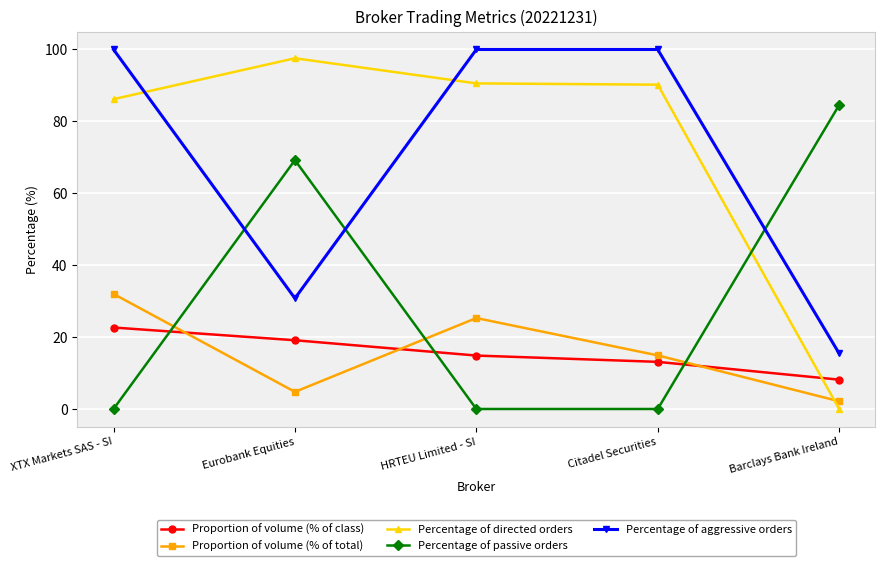

The value of Percentage of aggressive orders at Barclays Bank Ireland is 15.5. True or false?

True